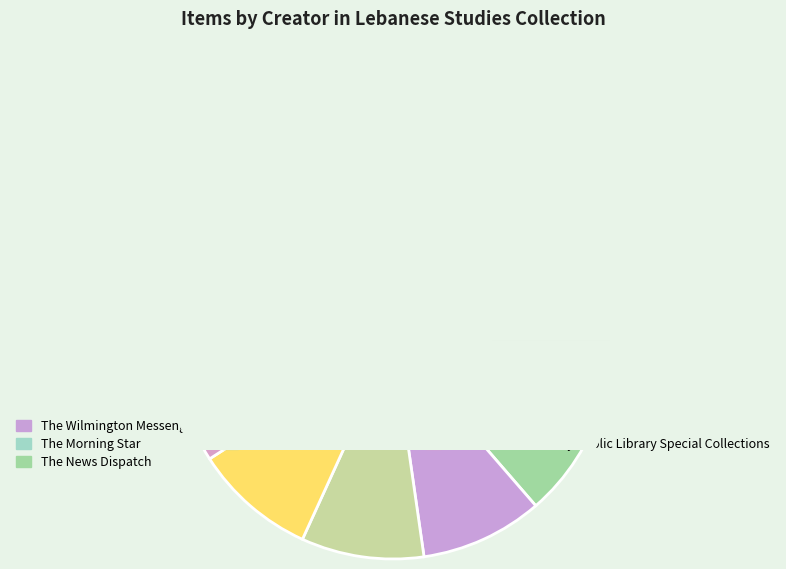

Is The Morning Star the majority of the pie?

No